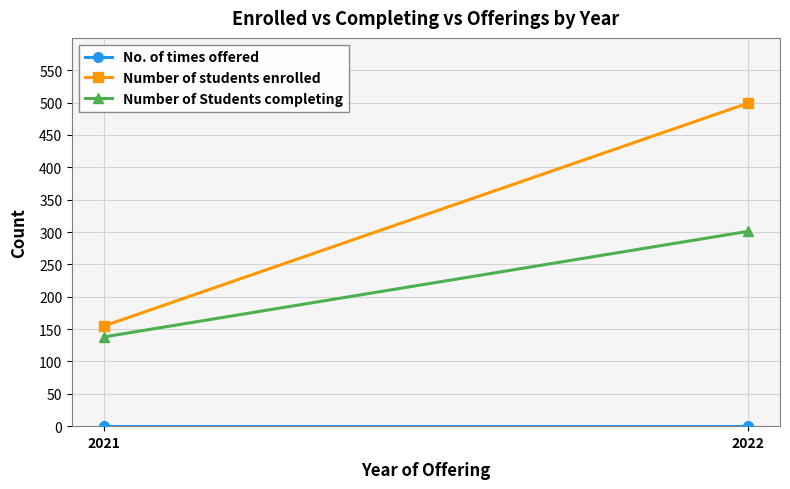

The Number of students enrolled series shows 155 at 2021. True or false?

True